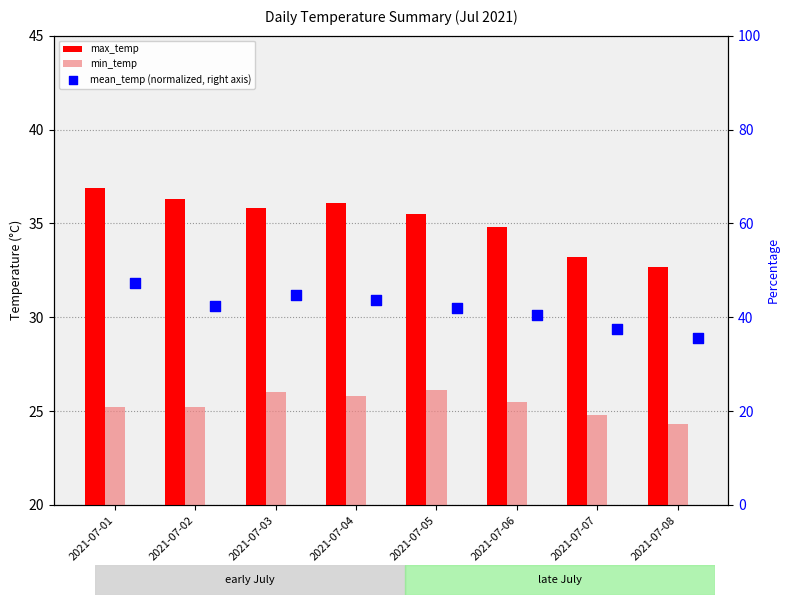

Which series contains the lowest Y value?

min_temp